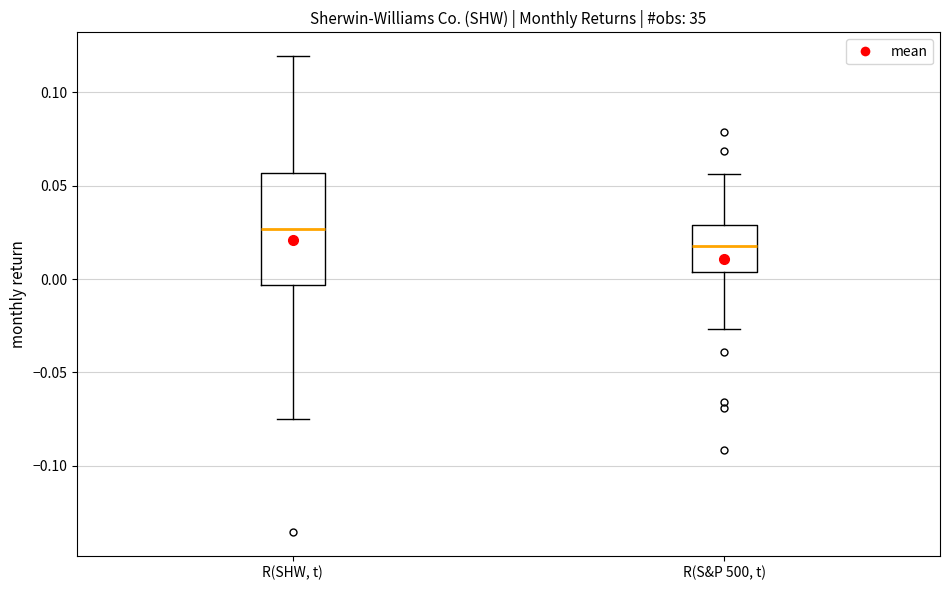

Reading left to right, read every box against the y-axis: the position of its median line, the range the box covers, and the ends of its whiskers. The values are not printed on the chart, so give them approximately, as read against the axis.

R(SHW, t): median 0.025, box -0.005 to 0.055, whiskers -0.075 to 0.120
R(S&P 500, t): median 0.020, box 0.005 to 0.030, whiskers -0.025 to 0.055